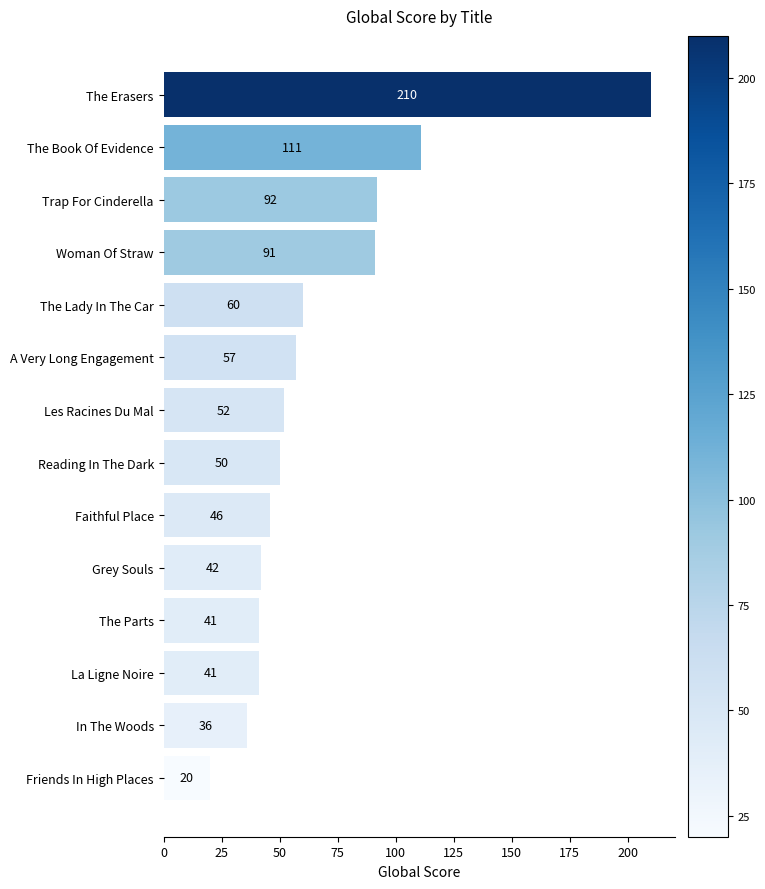

What is the maximum value shown in the chart?

210